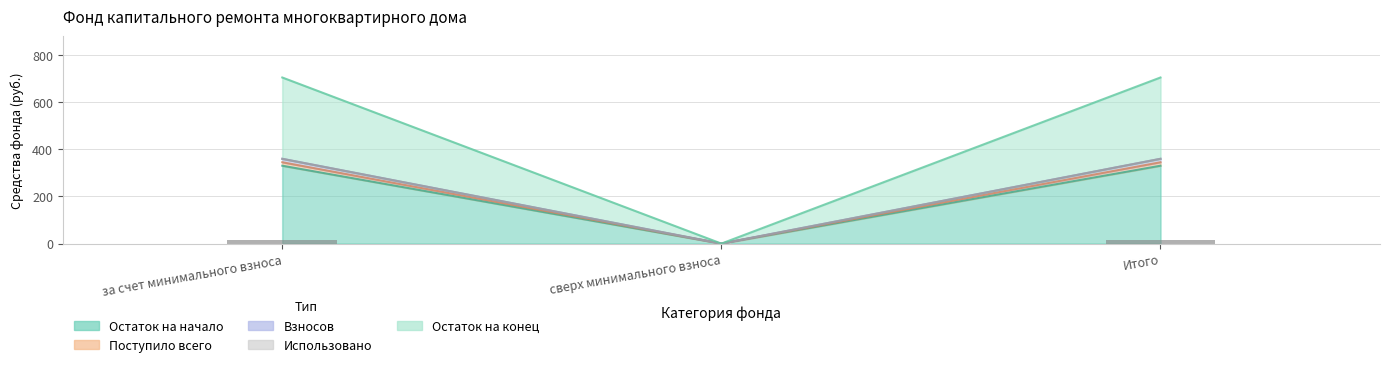

What is the highest value of the Поступило всего series?

360.0